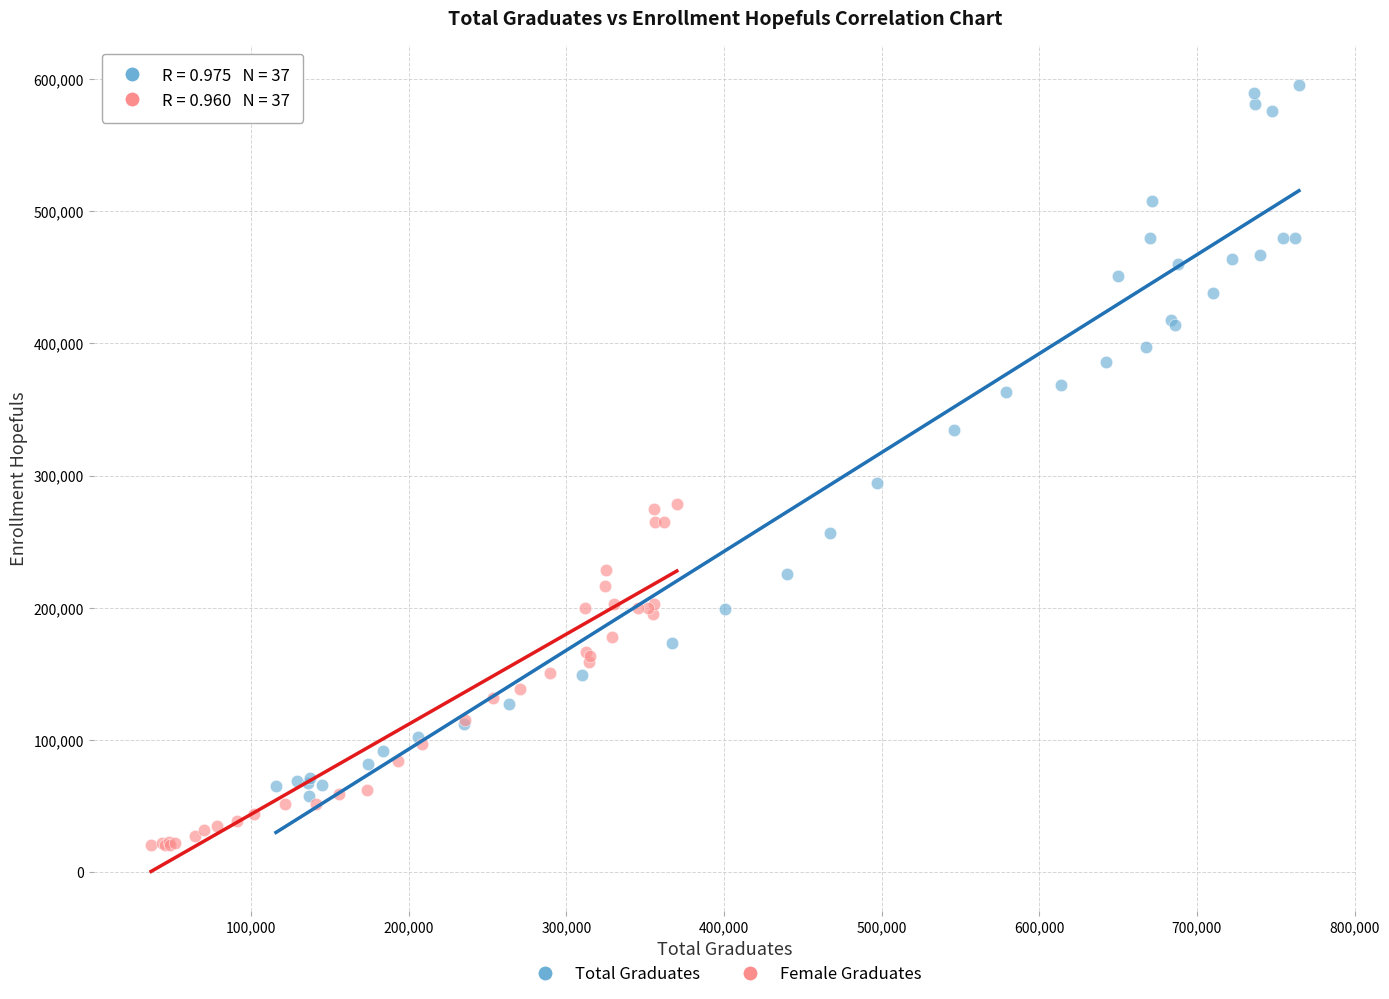

What are all the series names shown in the legend?

Total Graduates, Female Graduates